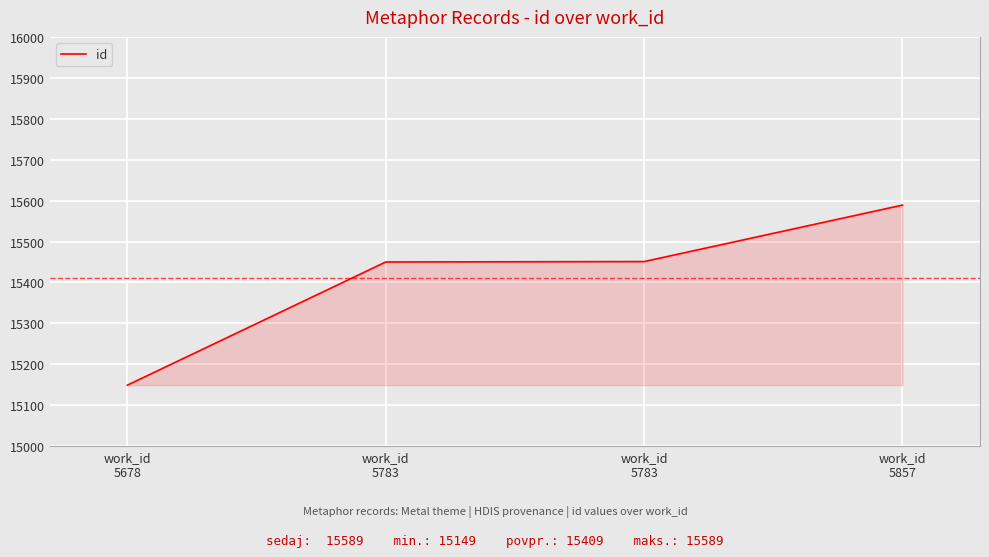

How many values are below 15451?

2